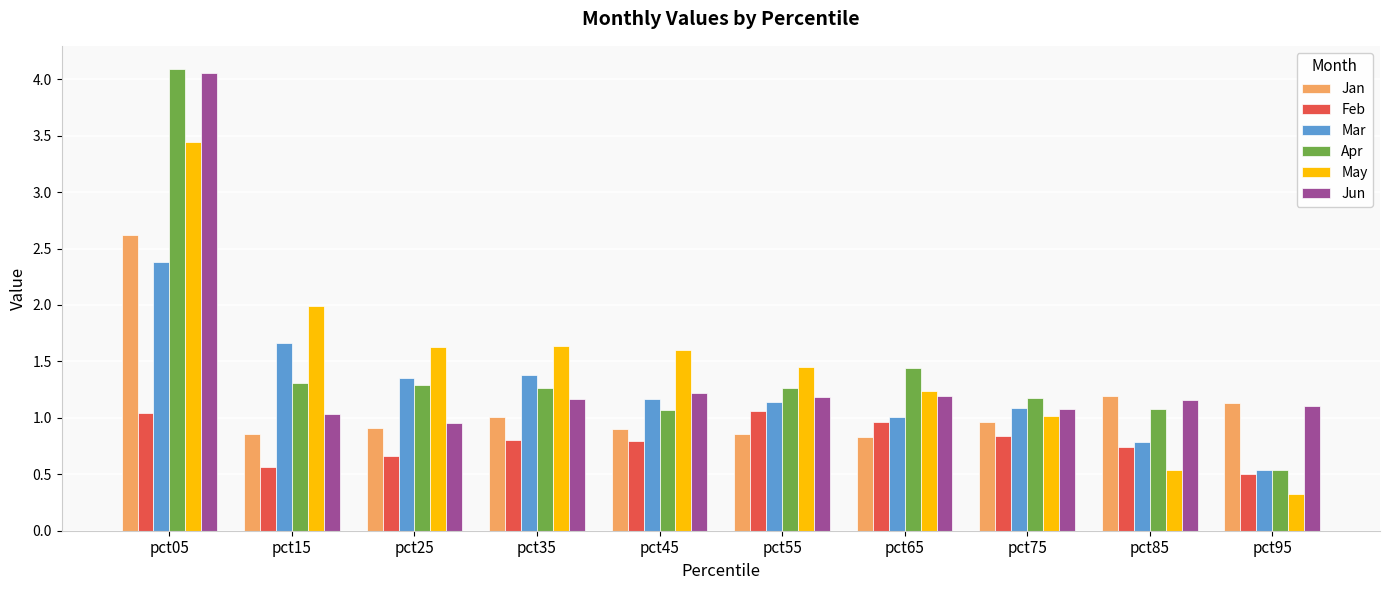

List the series in order of their peak value, lowest first.

Feb, Mar, Jan, May, Jun, Apr